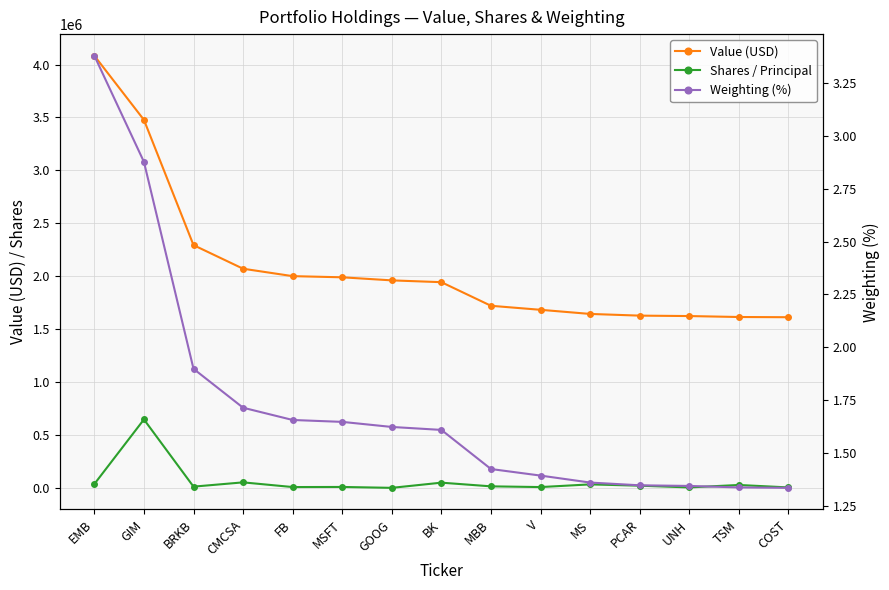

List the series in order of their peak value, lowest first.

Weighting (%), Shares / Principal, Value (USD)